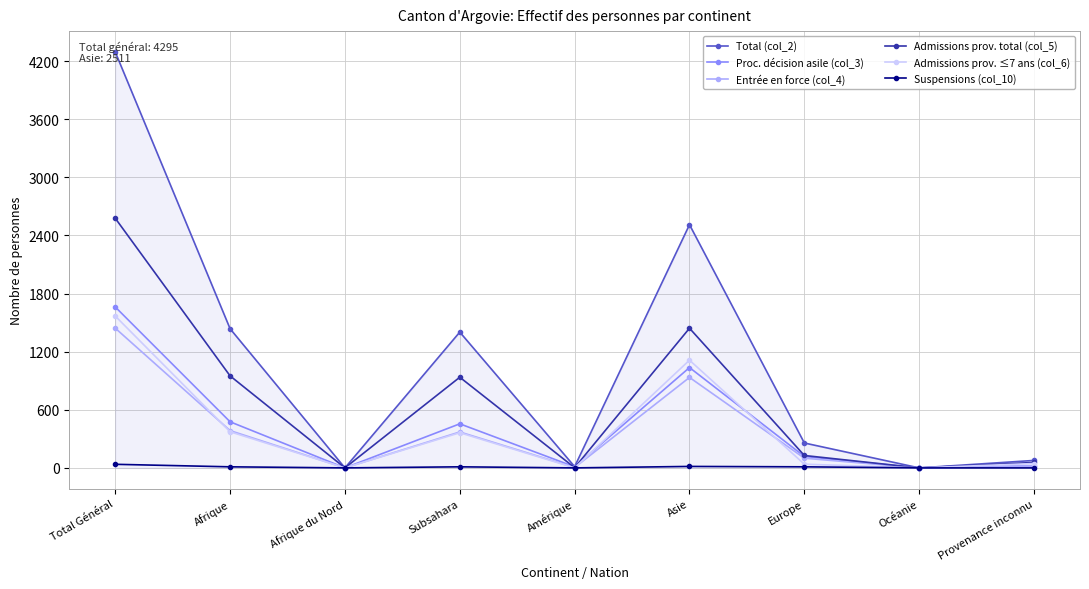

Which series has the largest range (max minus min)?

Total (col_2)